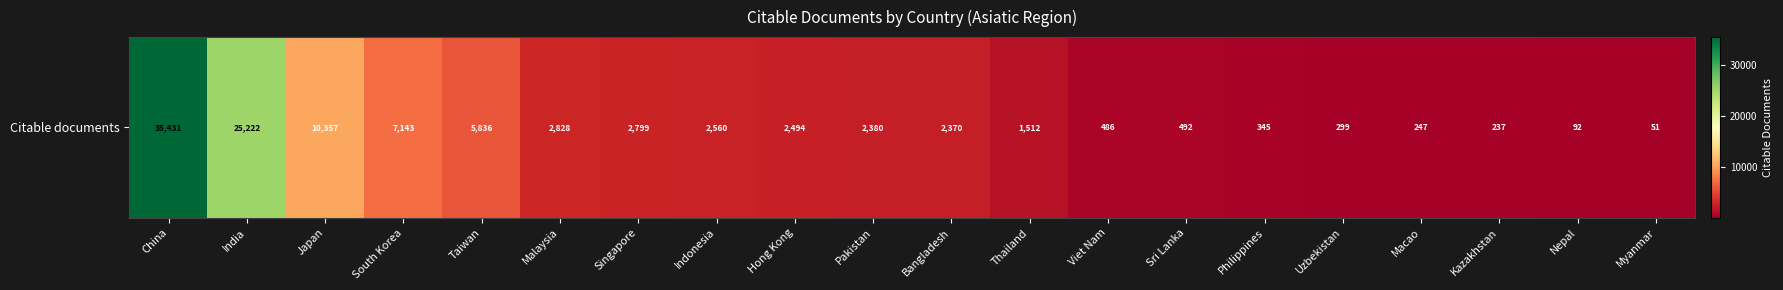

Between Philippines and Thailand, which is larger?

Thailand